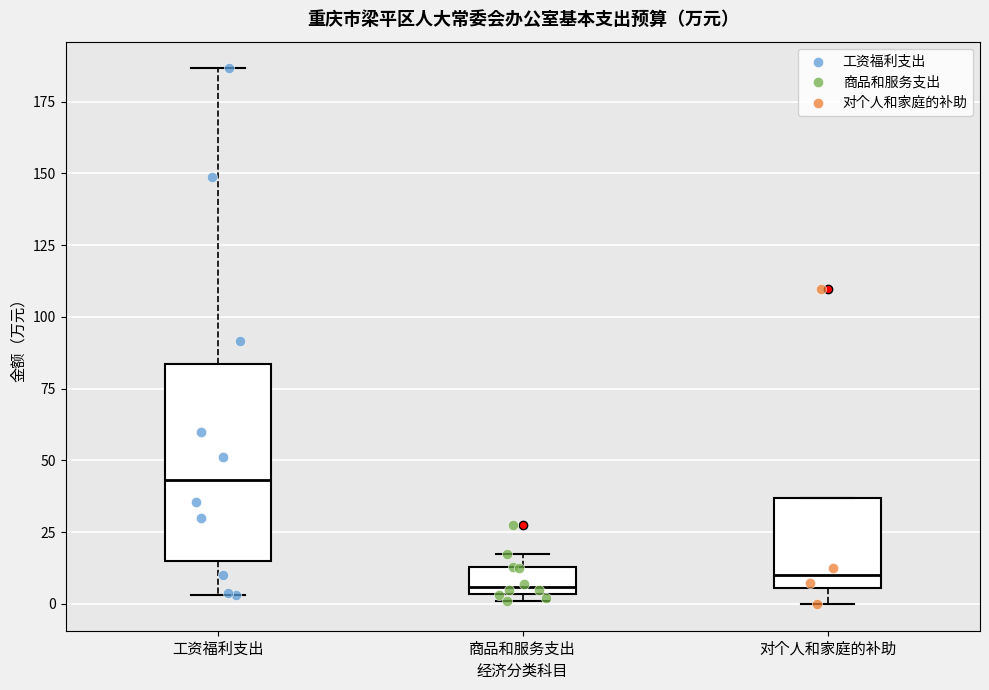

Where does the lower whisker of the box for 对个人和家庭的补助 end on the y-axis? The values are not printed on the chart, so give them approximately, as read against the axis.

0